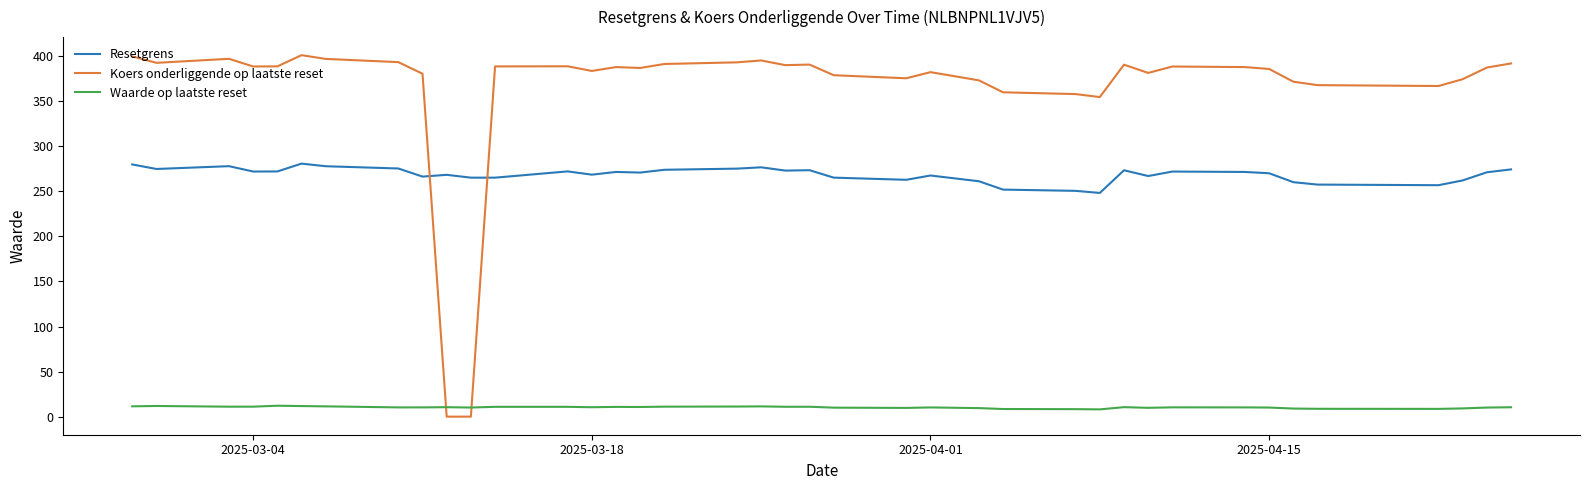

Which series has the widest spread of values?

Koers onderliggende op laatste reset